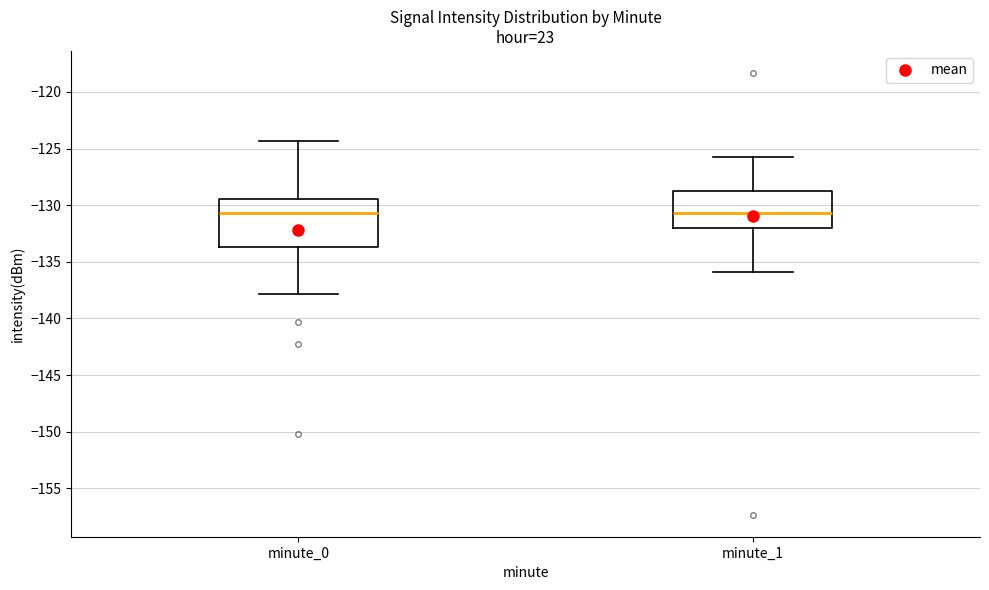

Reading left to right, read every box against the y-axis: the position of its median line, the range the box covers, and the ends of its whiskers. The values are not printed on the chart, so give them approximately, as read against the axis.

minute_0: median -130.5, box -133.5 to -129.5, whiskers -138.0 to -124.5
minute_1: median -130.5, box -132.0 to -128.5, whiskers -136.0 to -125.5